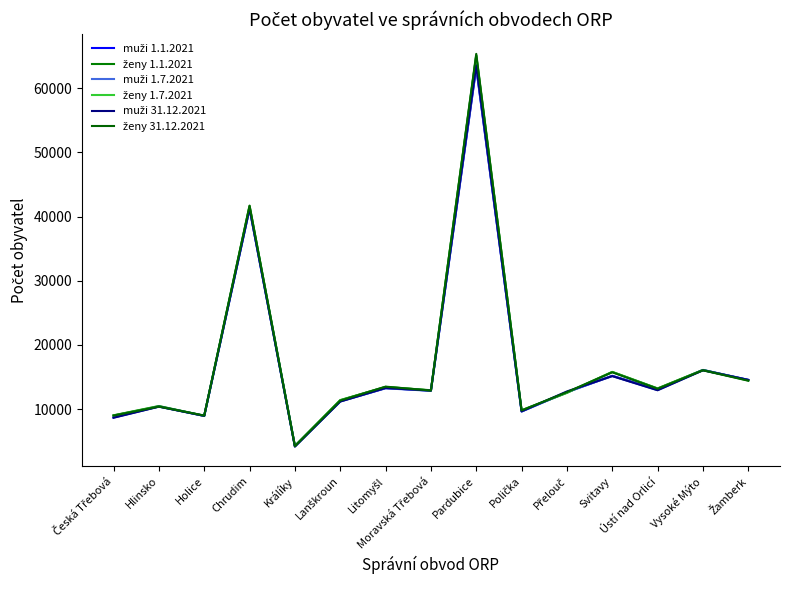

List the labels in order of muži 31.12.2021 value, largest first.

Pardubice, Chrudim, Vysoké Mýto, Svitavy, Žamberk, Litomyšl, Ústí nad Orlicí, Moravská Třebová, Přelouč, Lanškroun, Hlinsko, Polička, Holice, Česká Třebová, Králíky